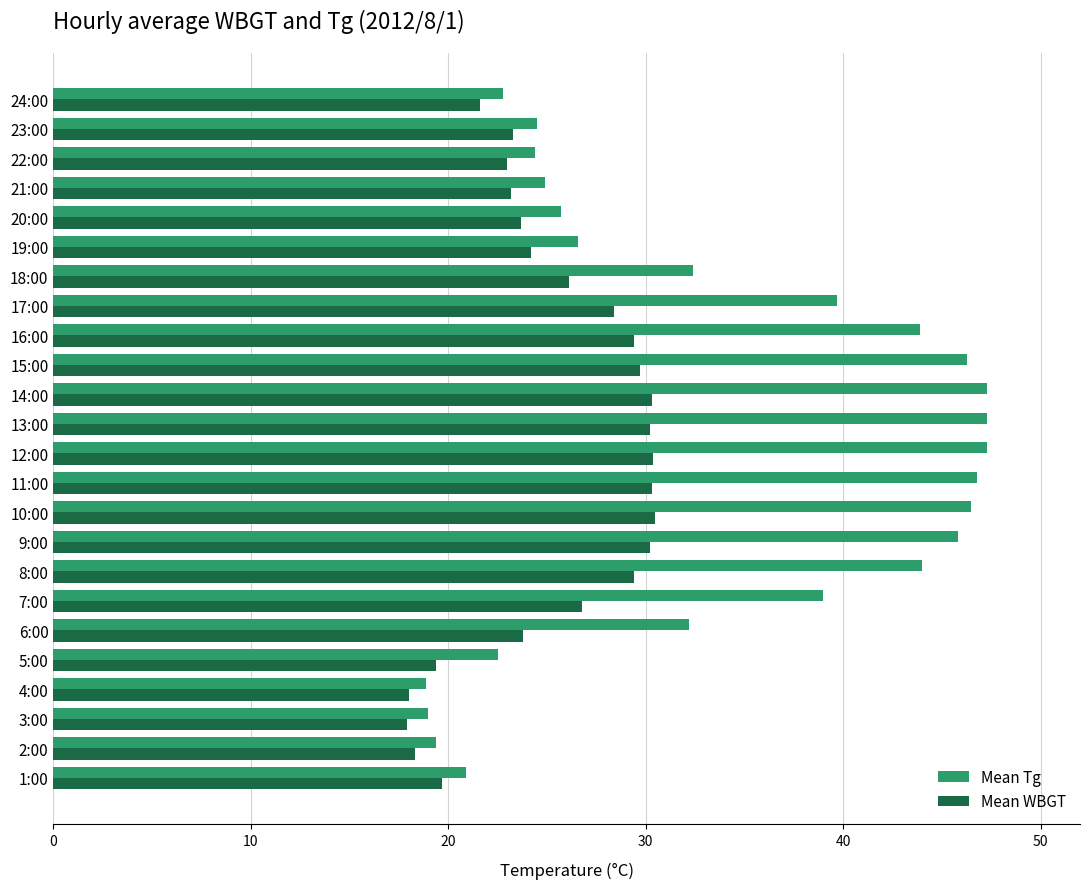

At 7:00, list the series in order from smallest to largest.

Mean WBGT, Mean Tg